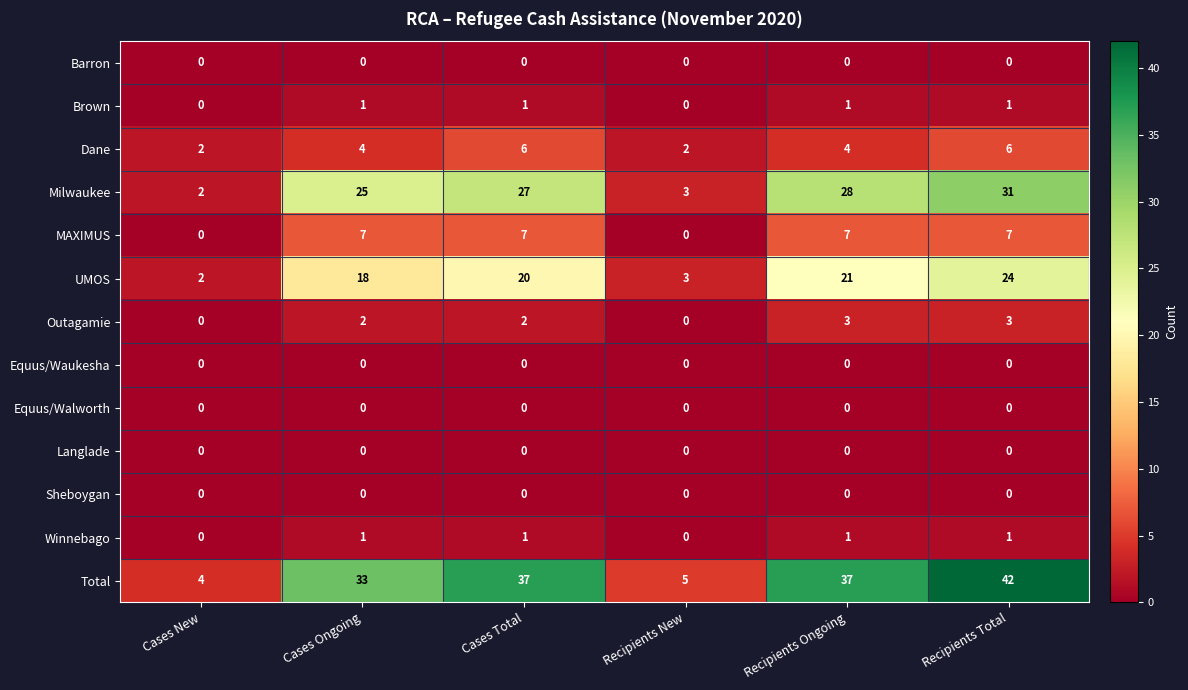

What is the difference between the highest and lowest values at Recipients Ongoing?

37